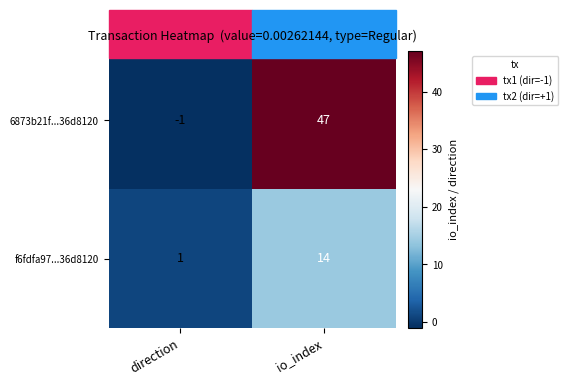

At which category does the chart reach its minimum across all series?

direction